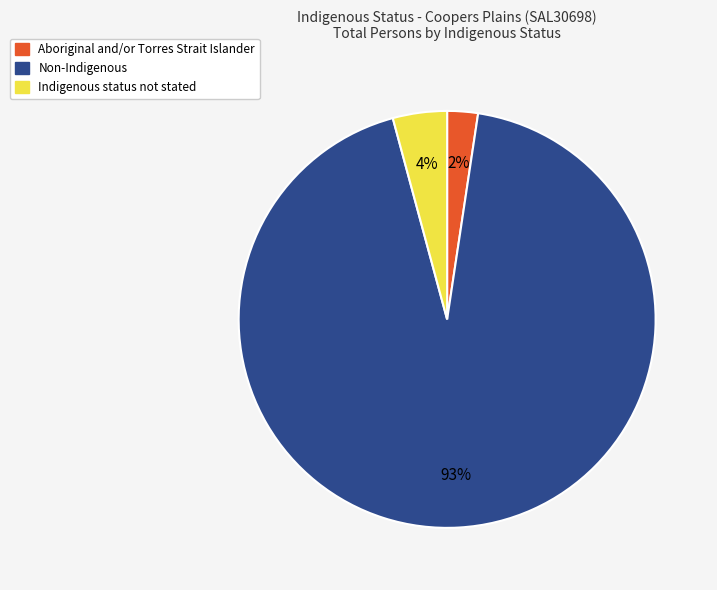

Combined, do Indigenous status not stated and Aboriginal and/or Torres Strait Islander account for over 50%?

No